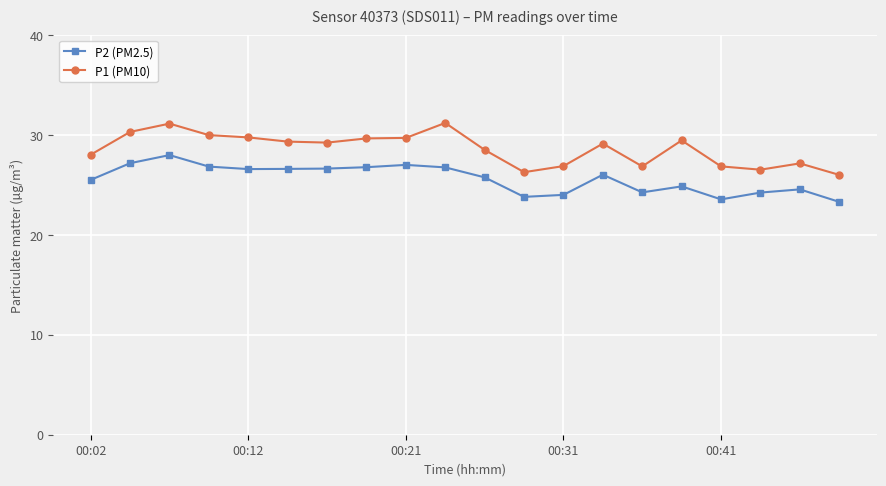

In P1 (PM10), how many points are higher than both neighbors (excluding endpoints)?

5